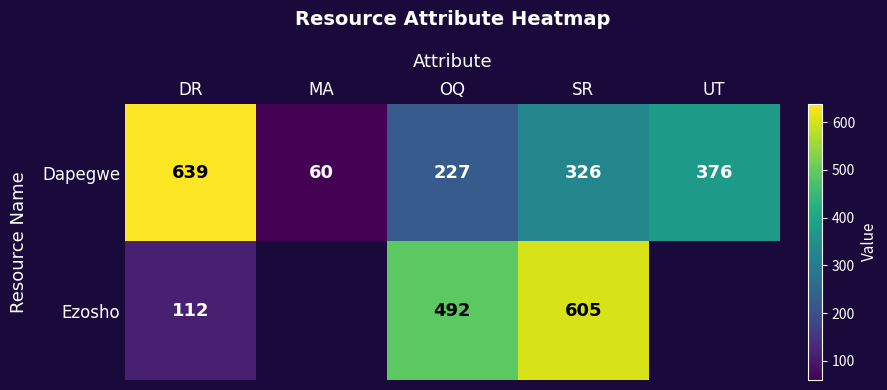

Is it true that Ezosho equals 112 at DR?

True